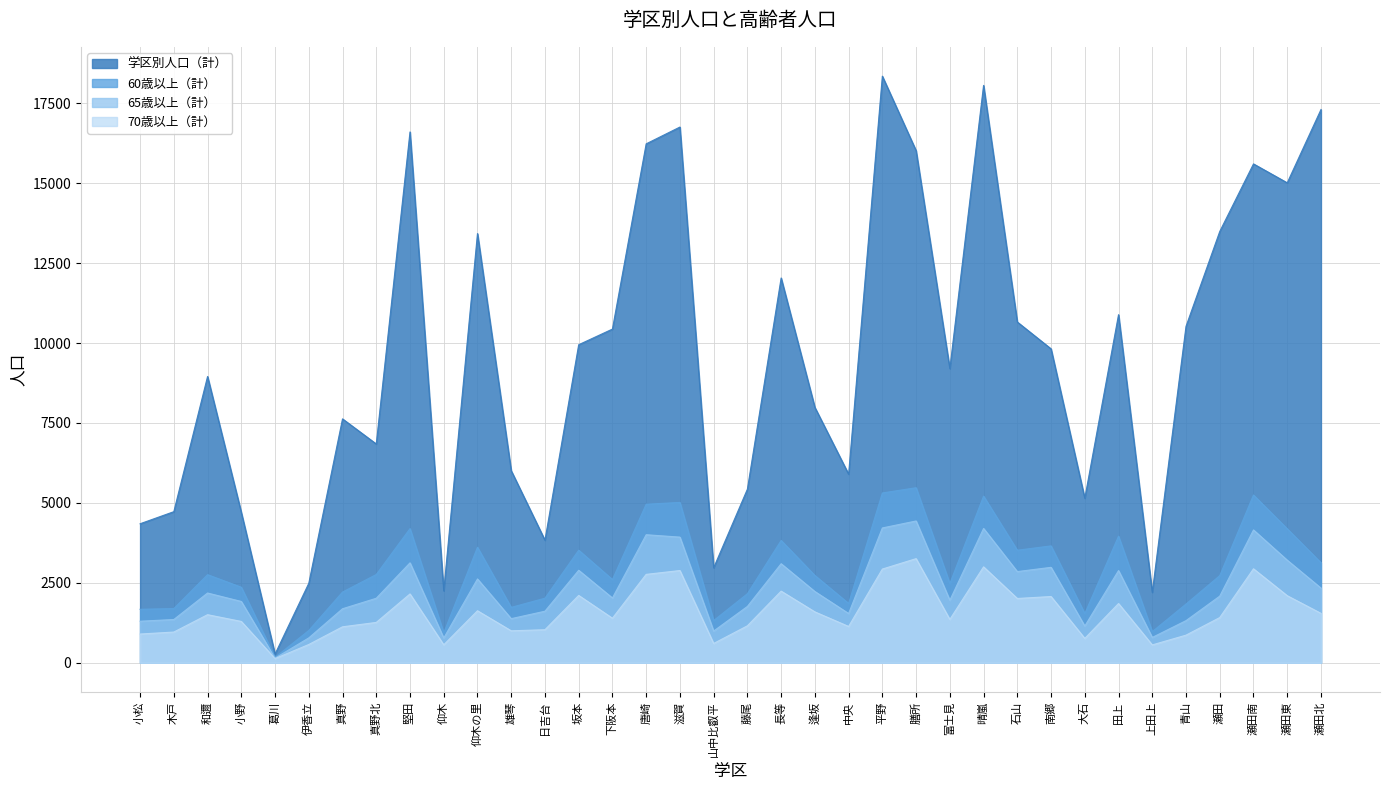

How many values in the 60歳以上（計） series are below 2731?

18